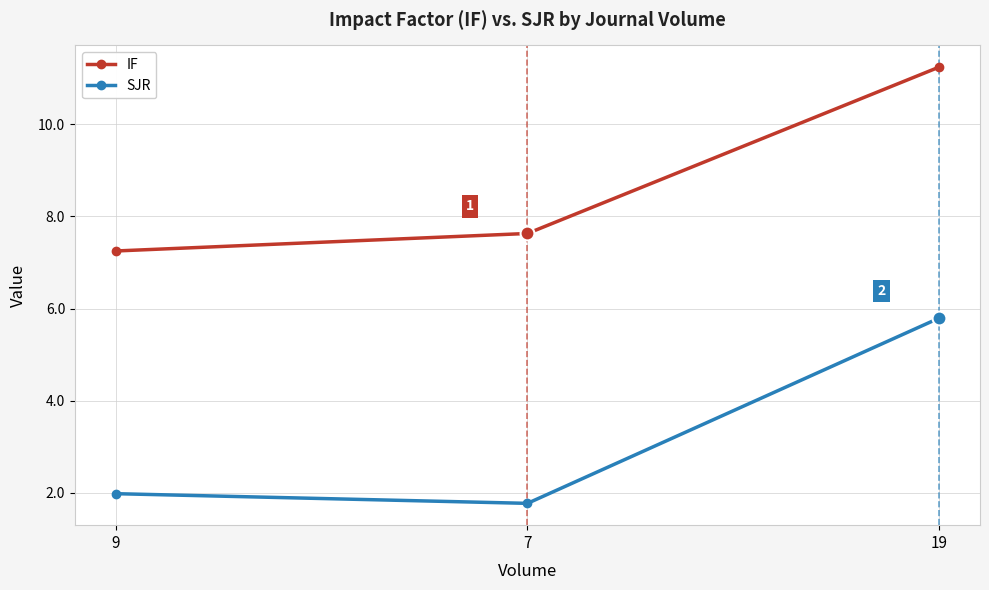

At which category is the sum across all series the highest?

19